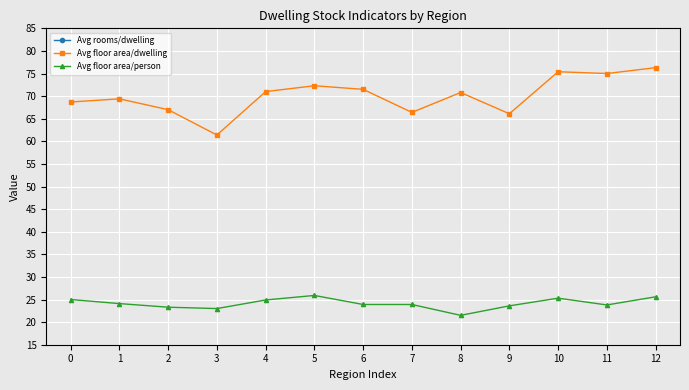

Reading left to right, list all the values displayed in this chart.

Avg rooms/dwelling: 3.8	3.8	3.7	3.6	3.8	4.0	3.8	3.7	3.7	3.5	3.8	3.7	4.0
Avg floor area/dwelling: 68.7	69.4	67.0	61.4	71.0	72.3	71.5	66.4	70.8	66.1	75.4	75.0	76.3
Avg floor area/person: 25.0	24.1	23.3	23.0	24.9	25.9	23.9	23.9	21.5	23.6	25.3	23.8	25.6